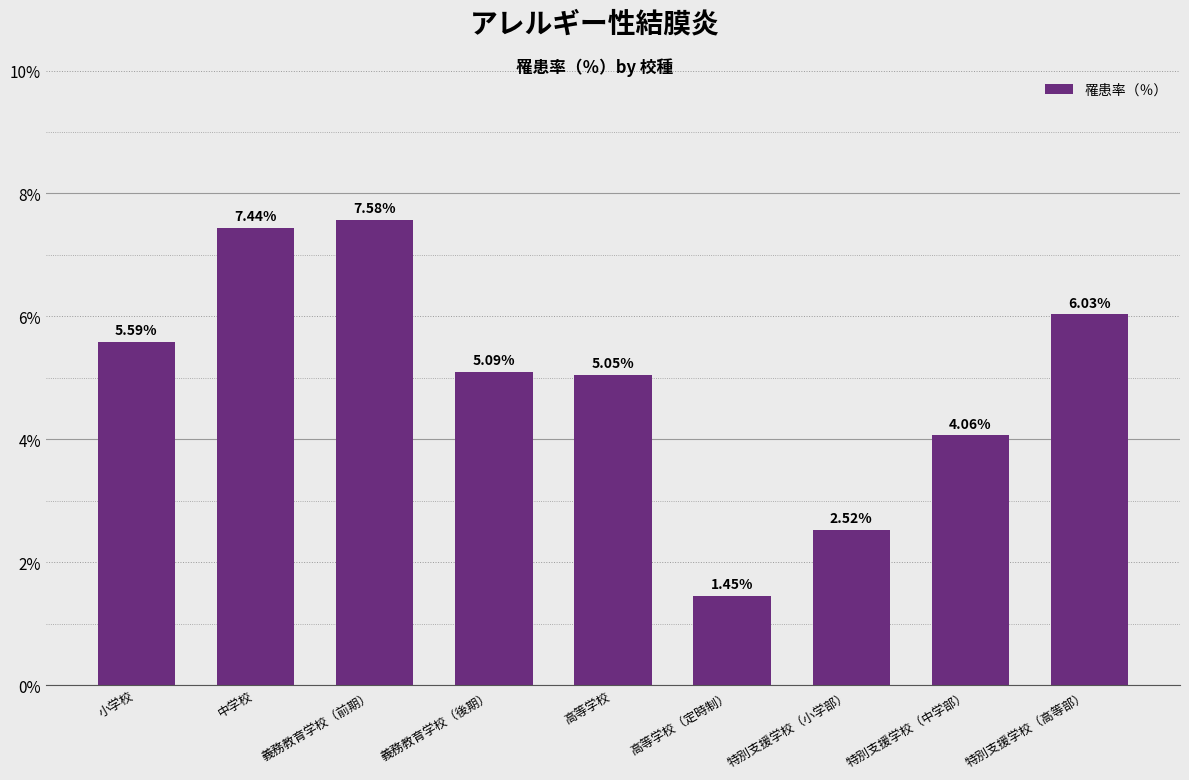

What is the label of the 6th bar from the right?

義務教育学校（後期）